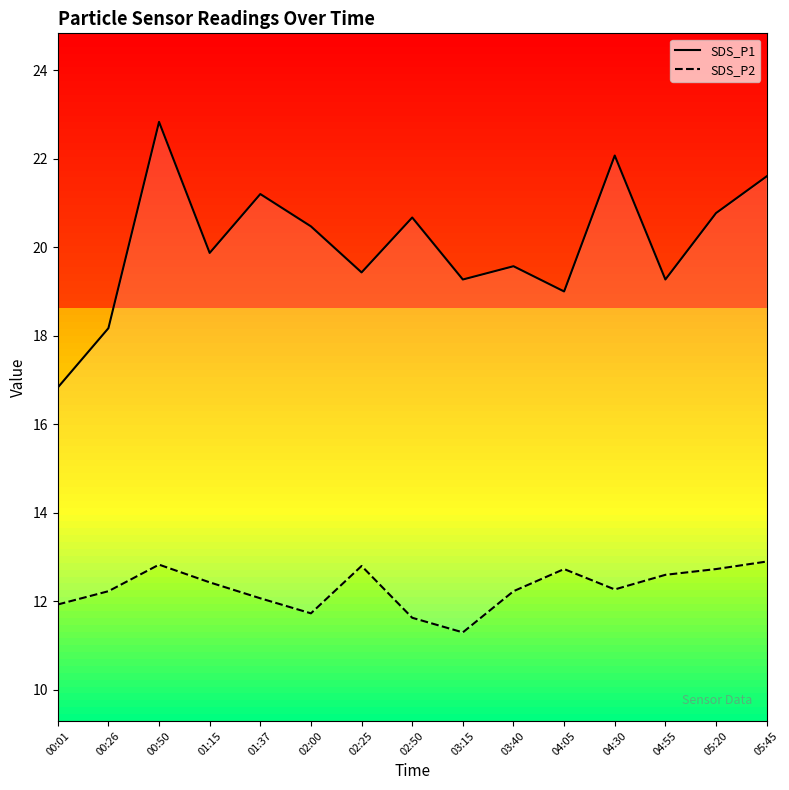

What are all the series names shown in the legend?

SDS_P1, SDS_P2